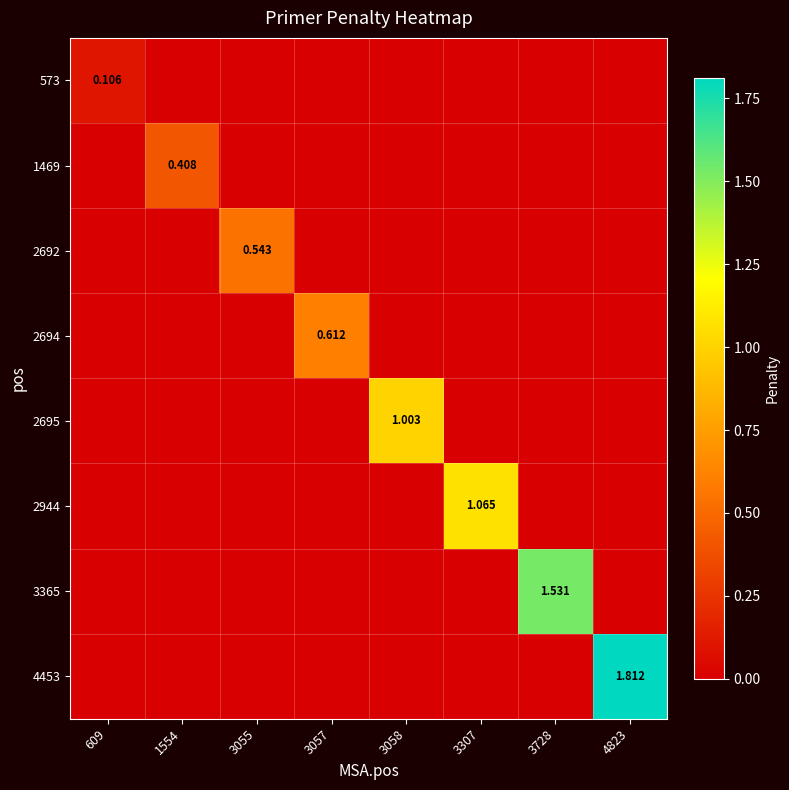

The value of 1469 at 3055 is -0.2. True or false?

False